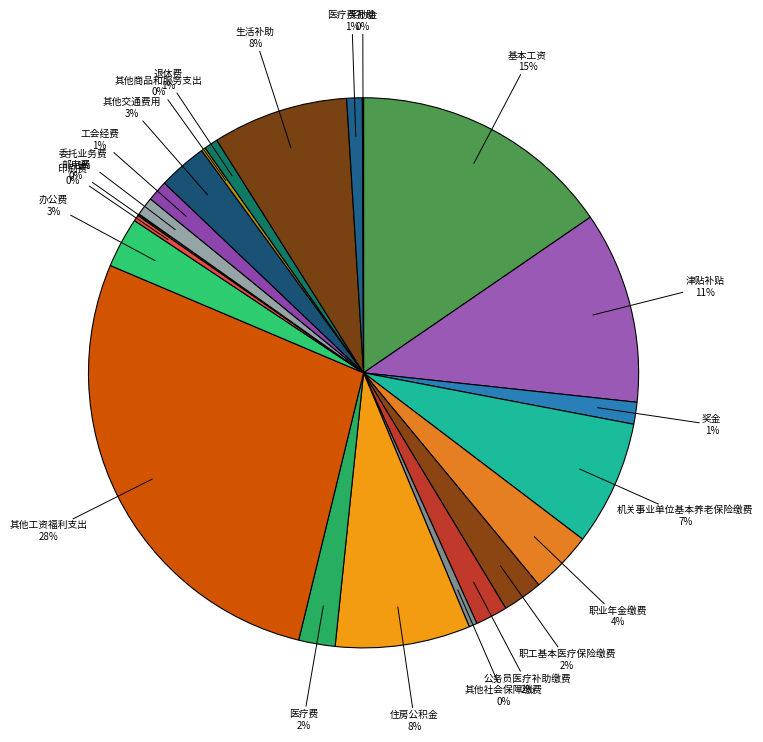

To the nearest percent, what is the average slice percentage?

5%